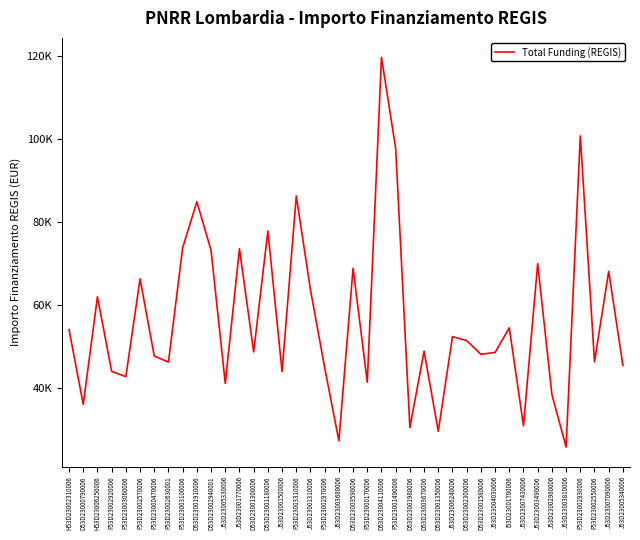

Where does the data first go above 48957?

H53D23002310006